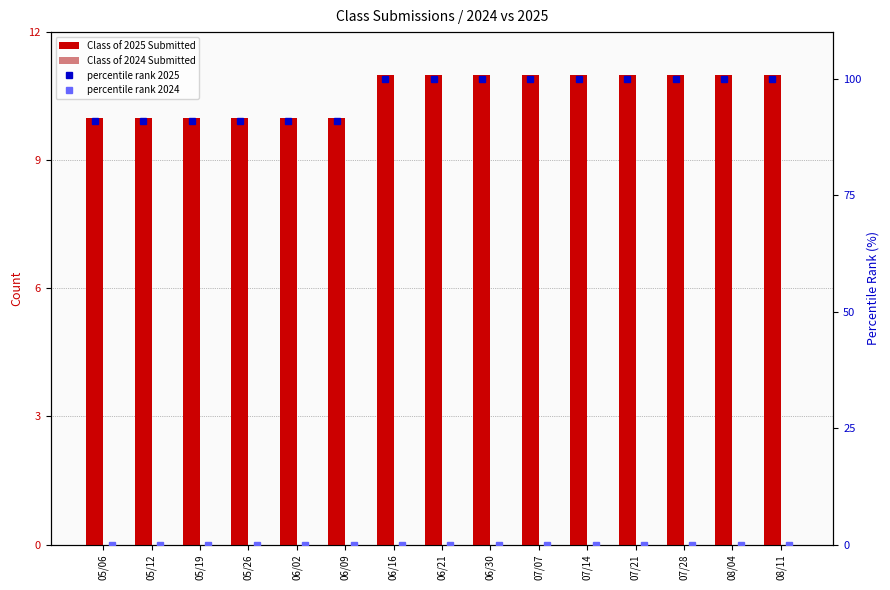

At which category is the sum across all series the highest?

06/16